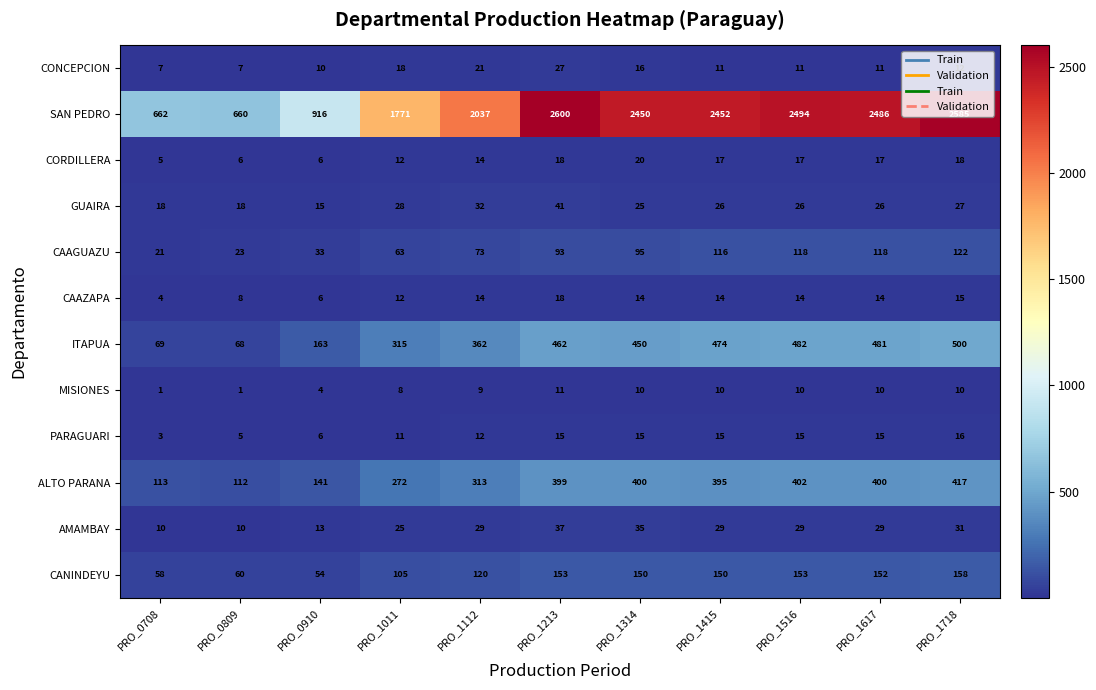

Which series has the largest total across all categories?

SAN PEDRO